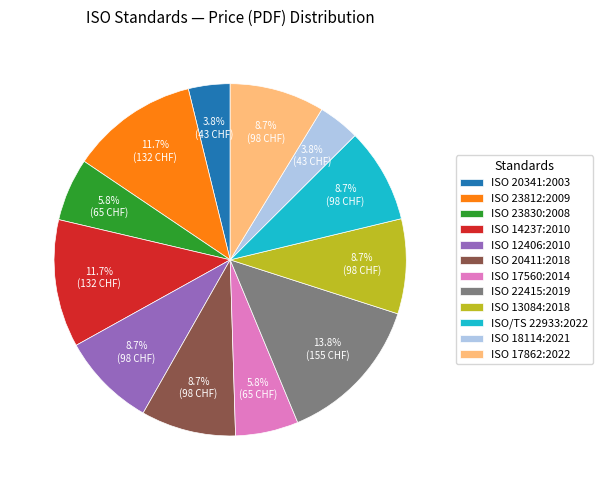

Which slice is the largest?

ISO 22415:2019